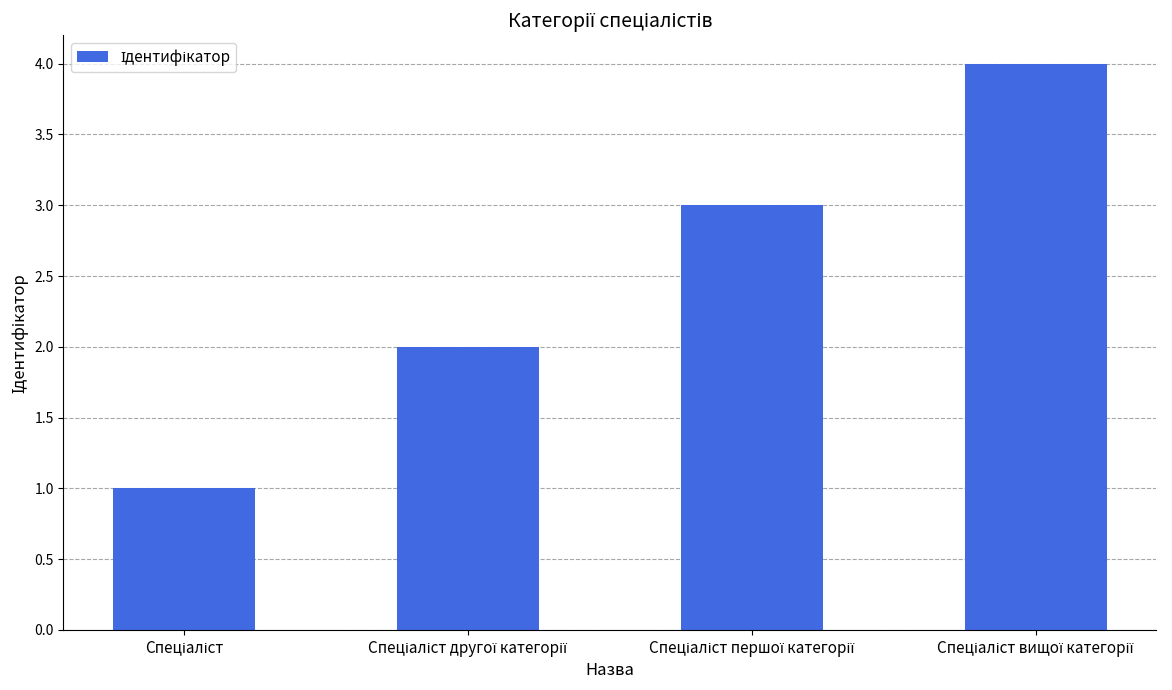

What is the sum of all values?

10